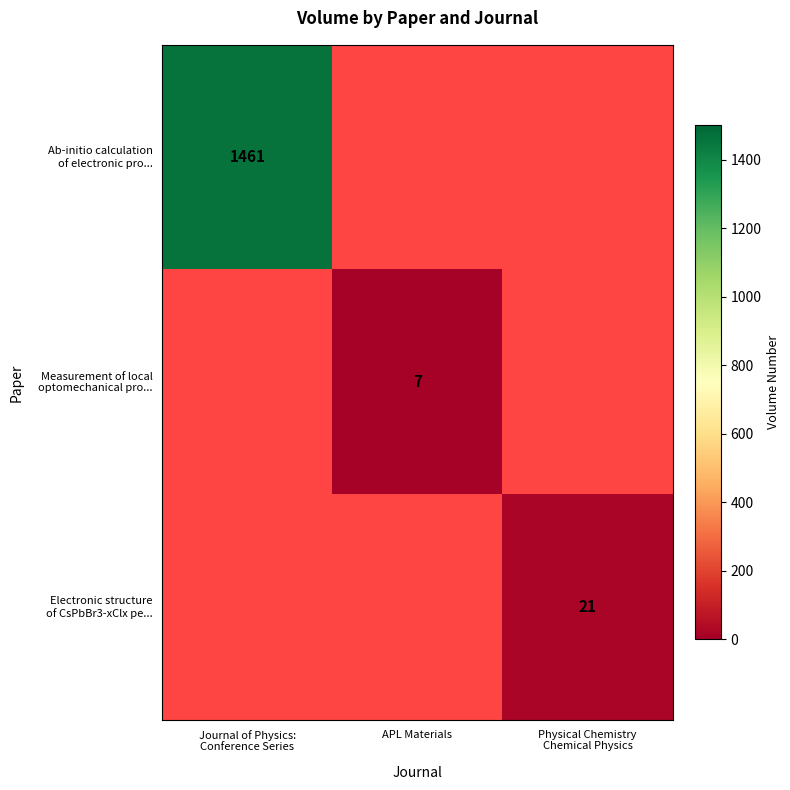

At which category does the chart reach its minimum across all series?

APL Materials